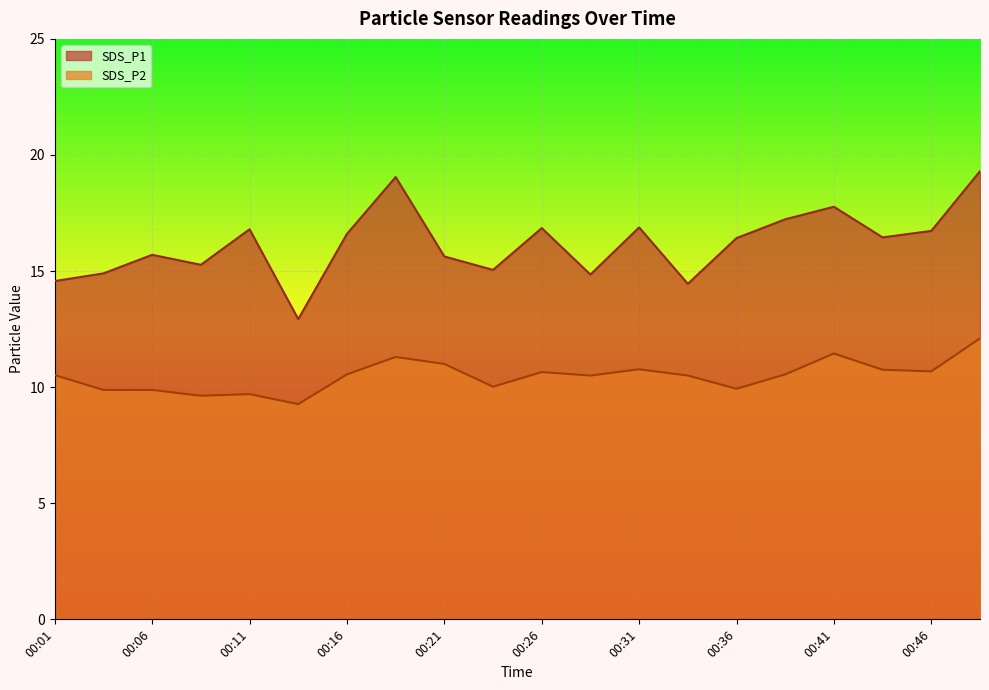

At which category does SDS_P2 reach its first local valley?

00:09